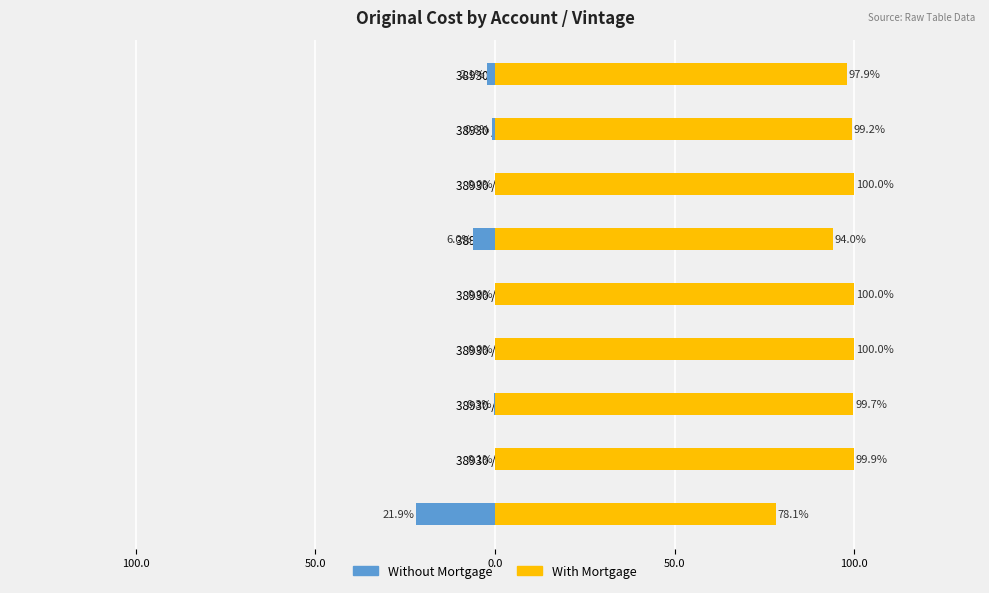

True or false: With Mortgage has a value of 52.4 at 38930 / 1930.

False